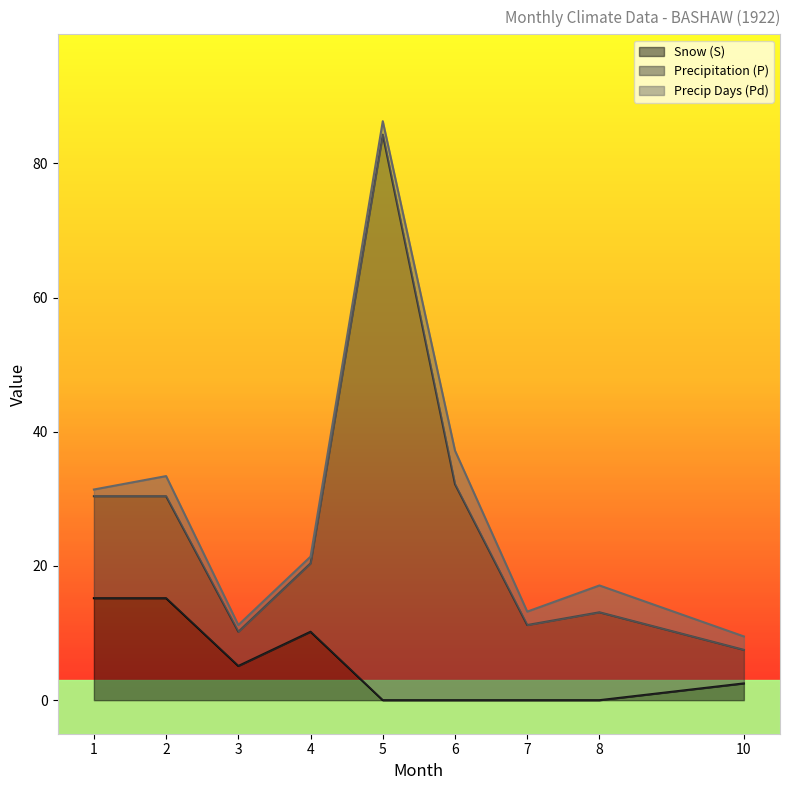

Does the chart display data point markers on the line(s)?

No